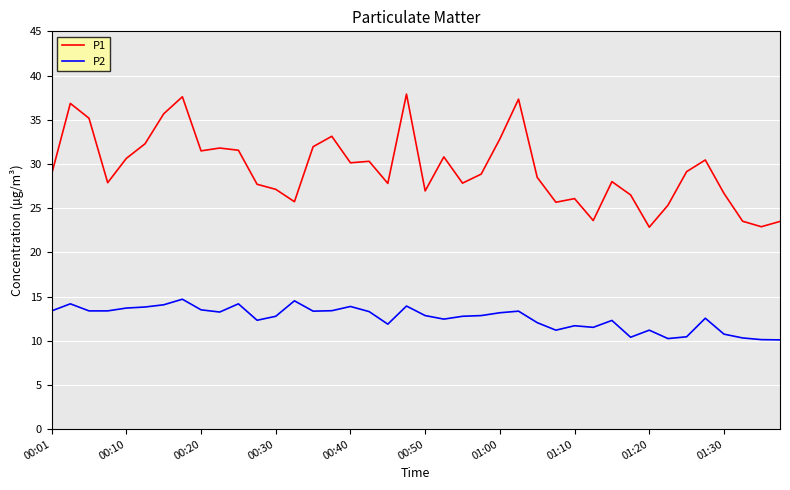

In P1, how many points are lower than both neighbors (excluding endpoints)?

11